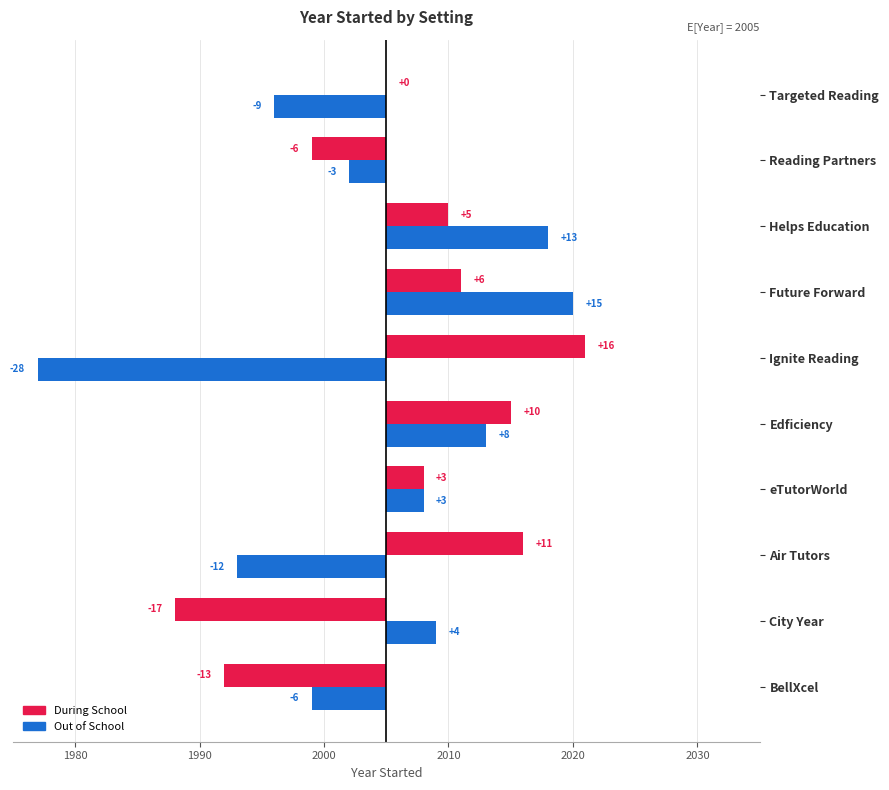

What is the sum of all During School values?

15